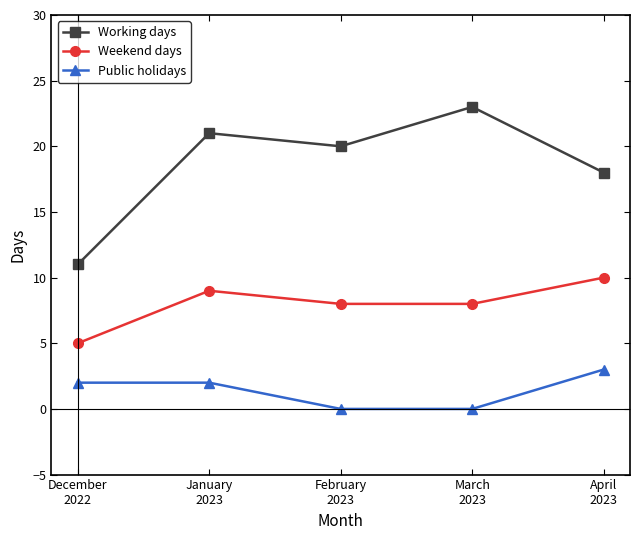

What value does the Working days series have at February
2023, to the nearest 5?

20